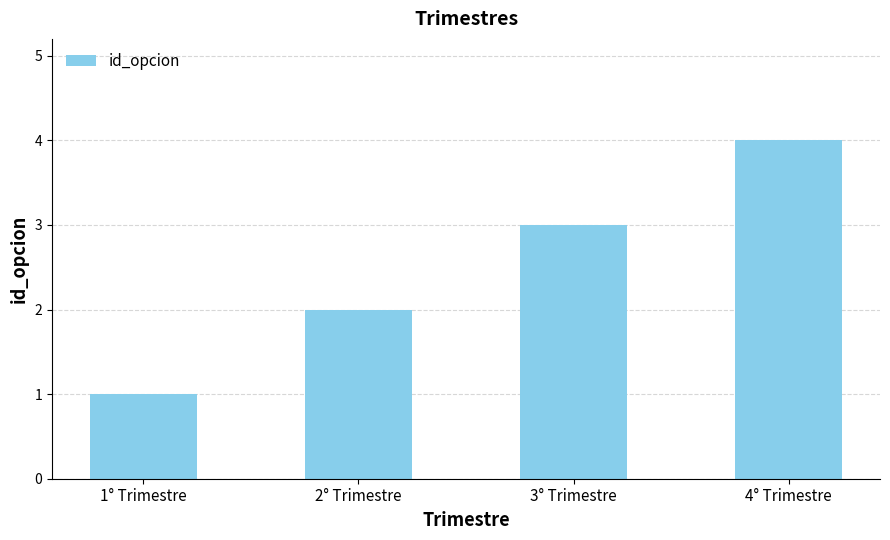

How many categories are shown in the chart?

4